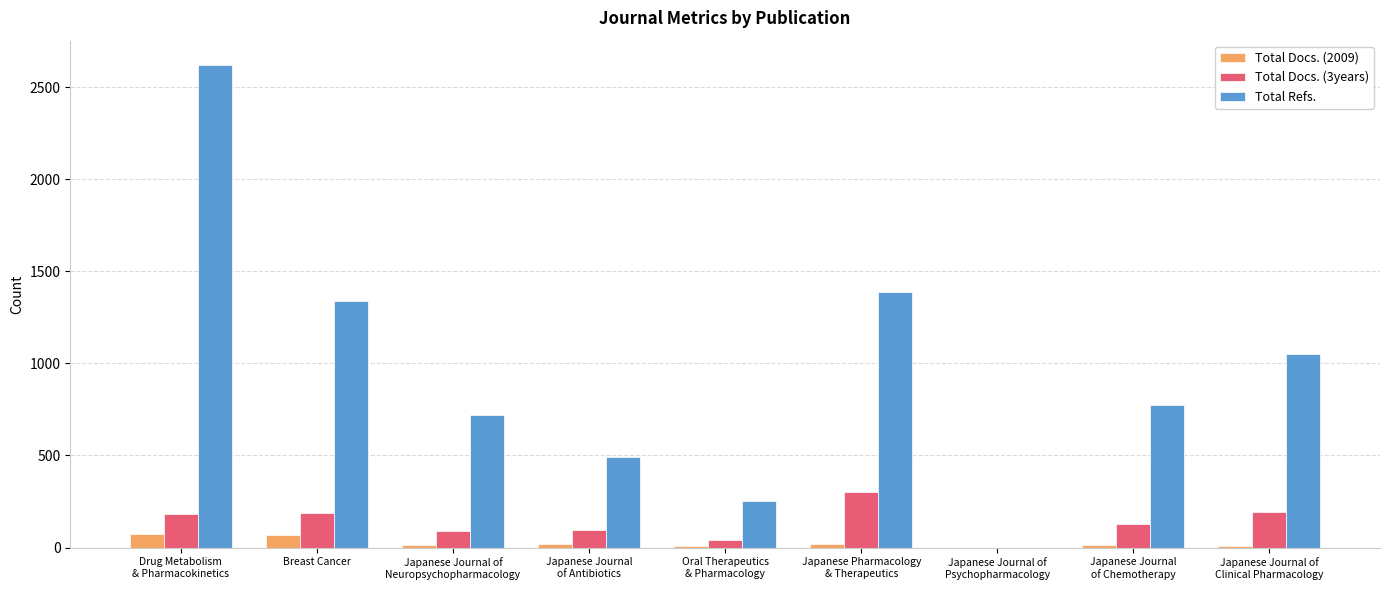

How many series are shown in this chart?

3